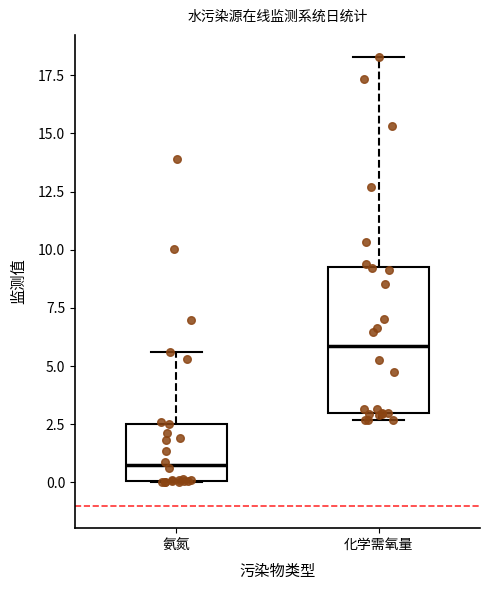

Where is the upper edge of the box for 氨氮 on the y-axis? The values are not printed on the chart, so give them approximately, as read against the axis.

2.5